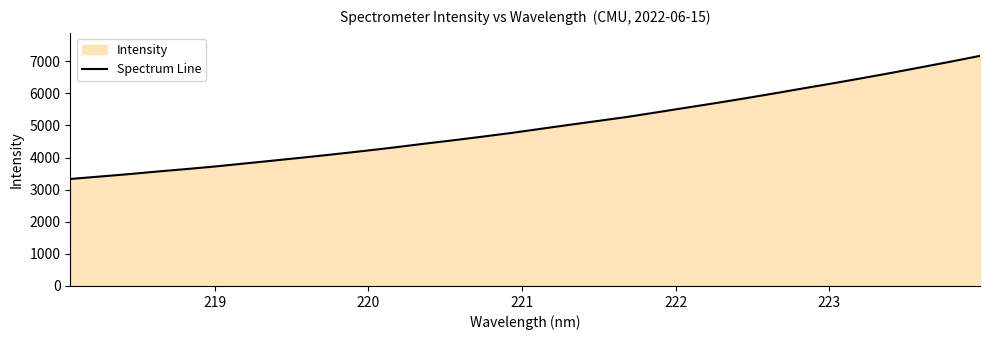

How many lines are shown in the chart?

1